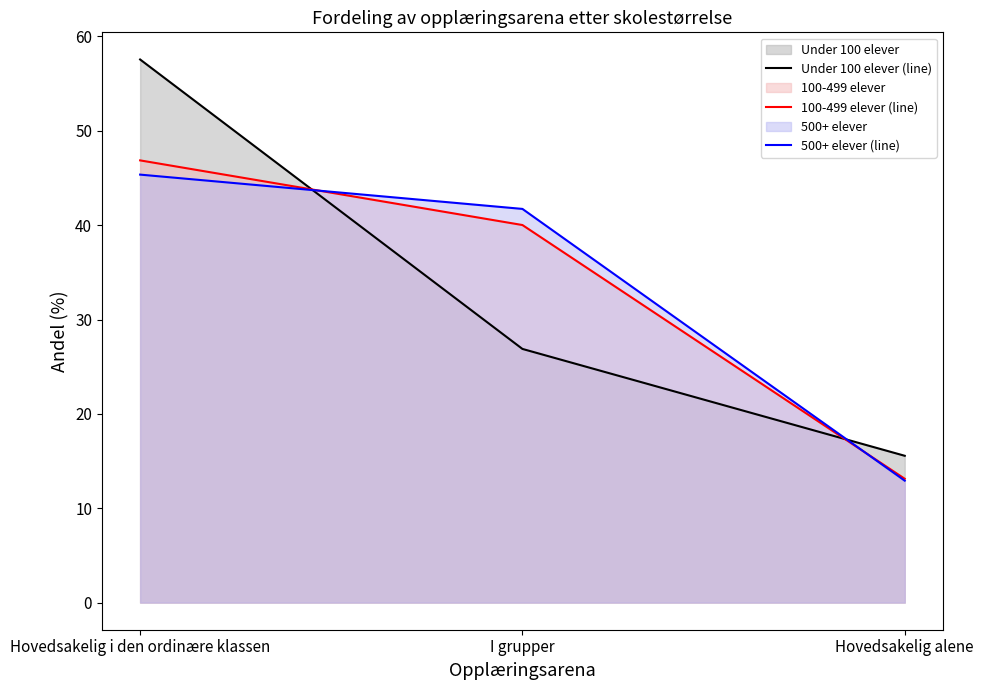

What is the total value across all series at Hovedsakelig i den ordinære klassen?

149.8